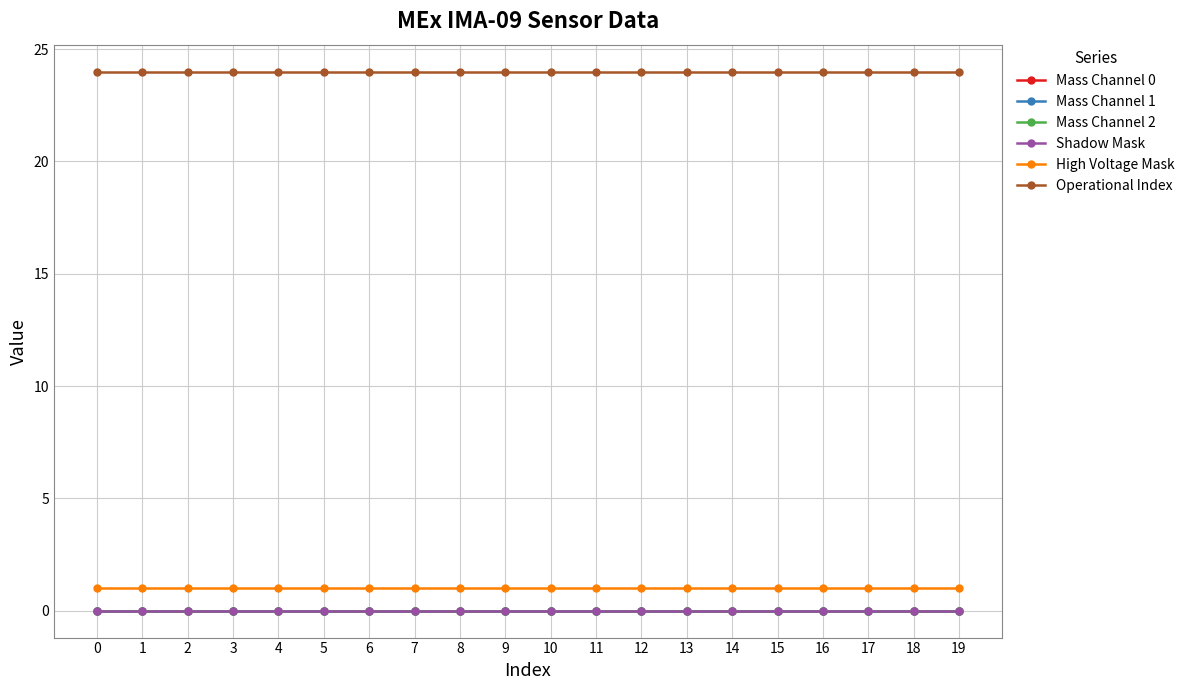

The value of Operational Index at 14 is 24. True or false?

True